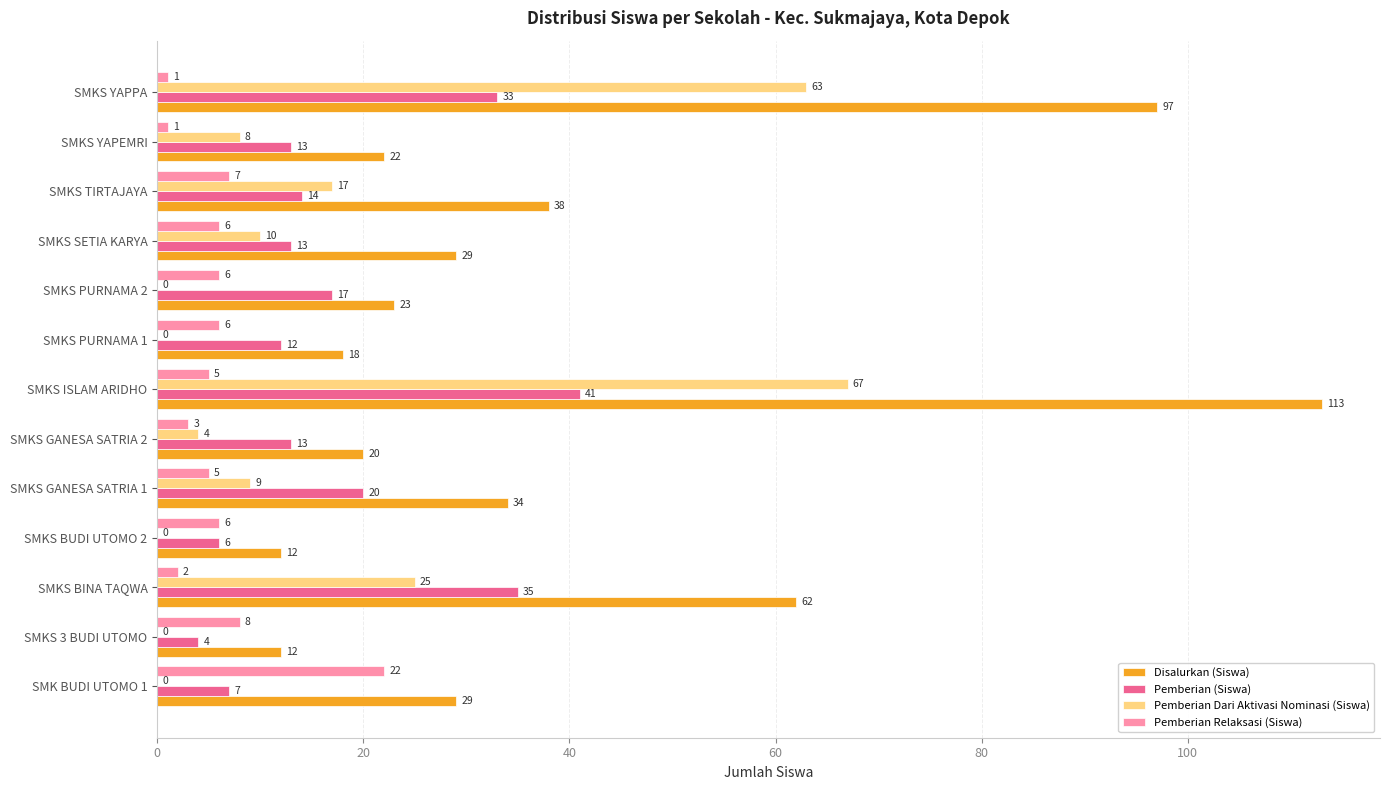

Where is Pemberian (Siswa) nearest to the value 22?

SMKS GANESA SATRIA 1